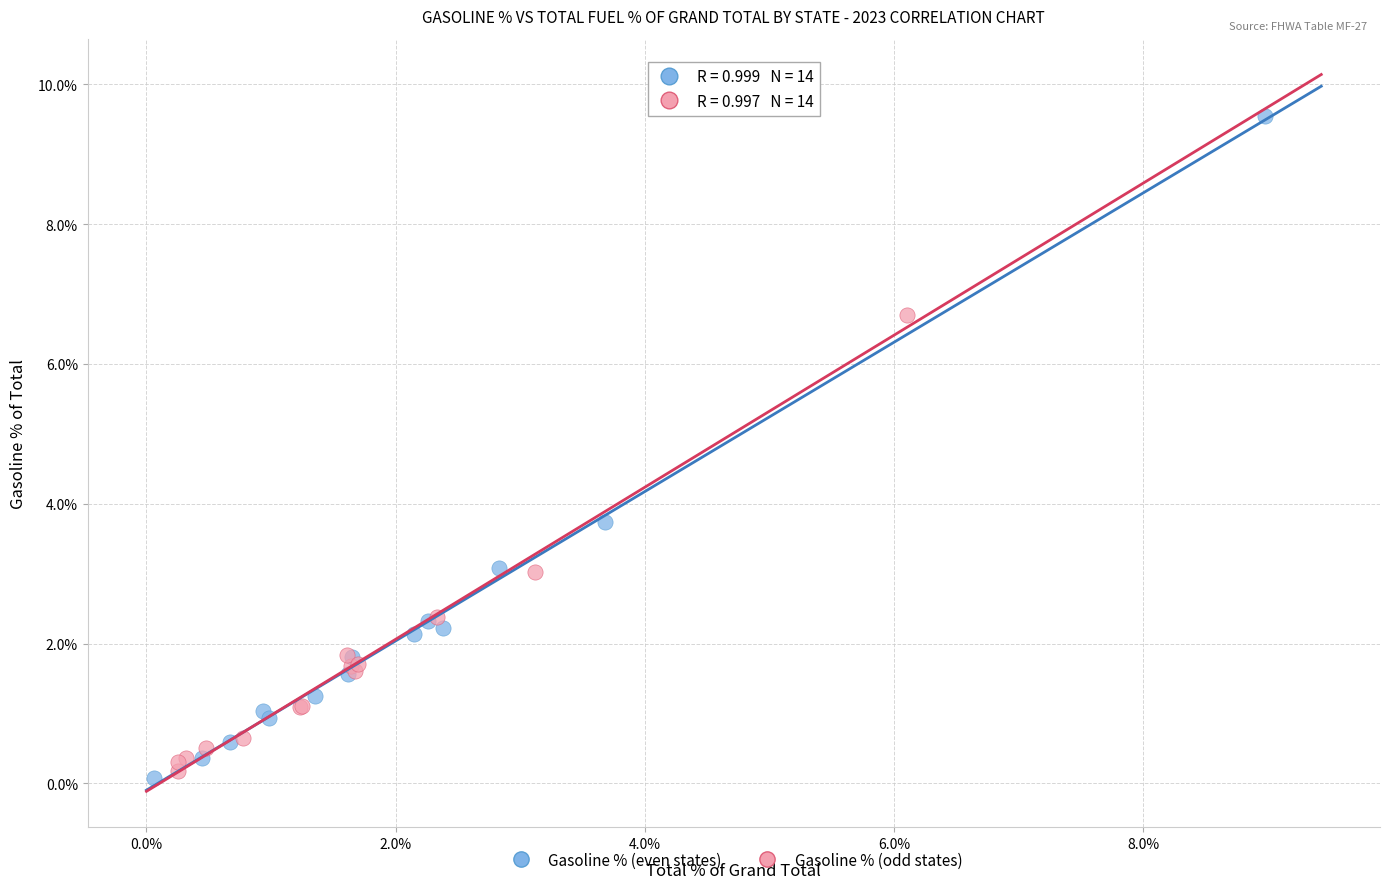

Which series contains the highest Y value?

Gasoline % (even states)